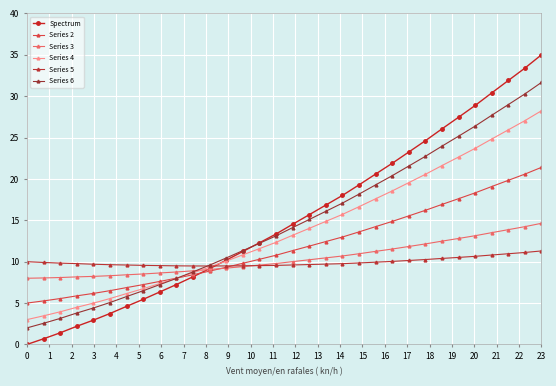

How many lines are shown in the chart?

6